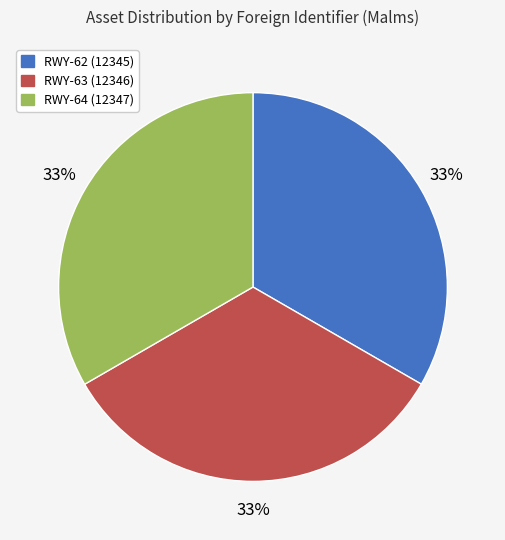

Is there any slice that represents more than half of the pie?

No